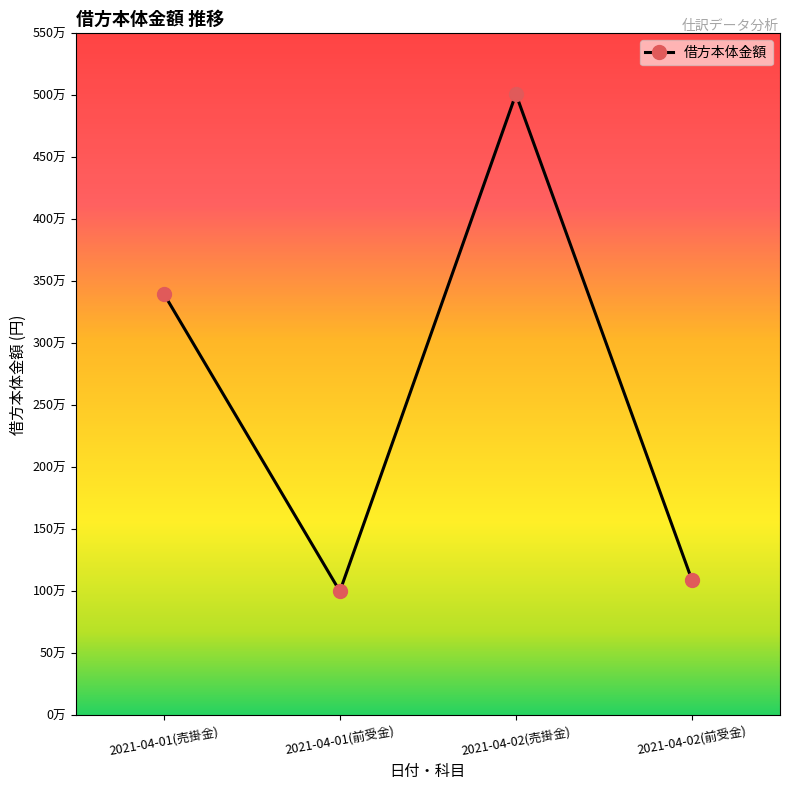

Is this an area chart (filled region under the line)?

No